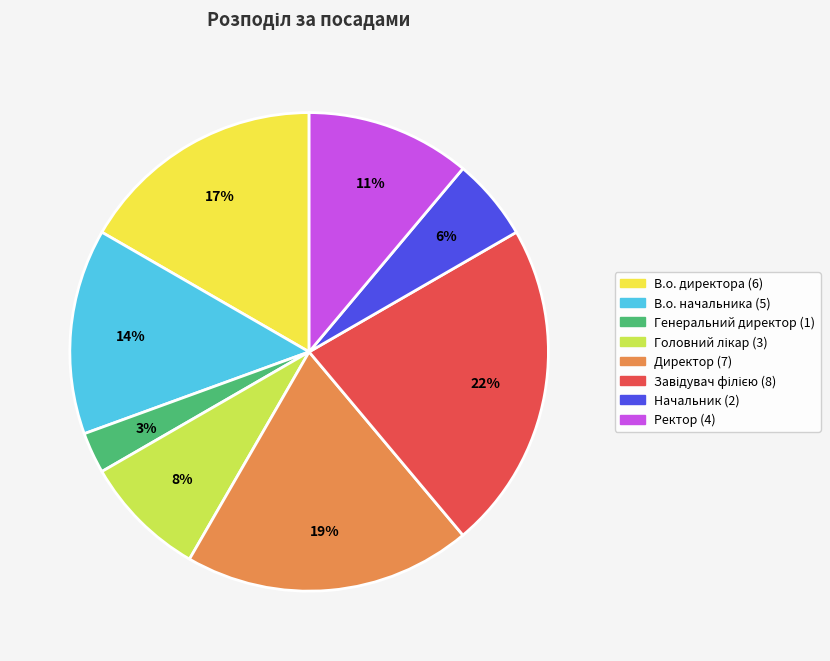

To the nearest percent, what is the average slice percentage?

12%